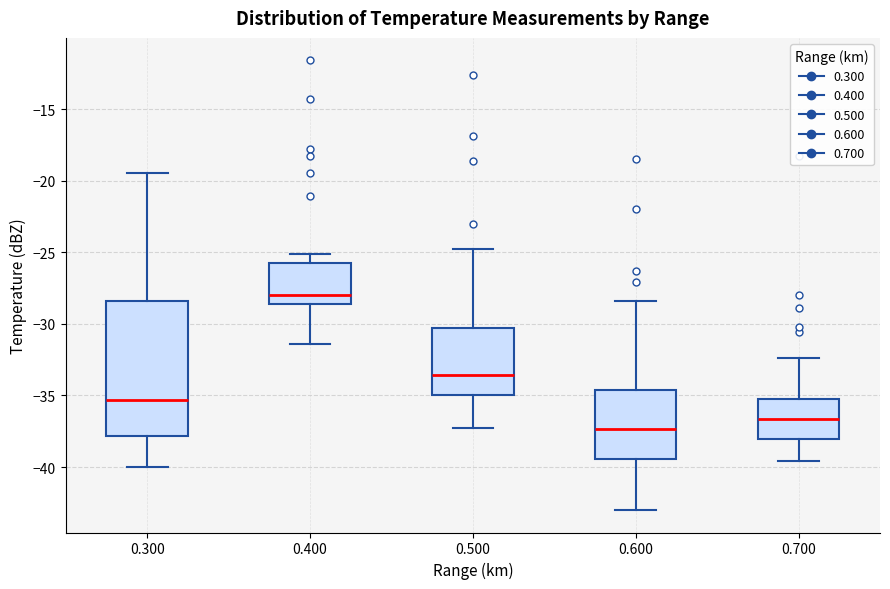

Reading left to right, read every box against the y-axis: the position of its median line, the range the box covers, and the ends of its whiskers. The values are not printed on the chart, so give them approximately, as read against the axis.

0.300: median -35.5, box -38.0 to -28.5, whiskers -40.0 to -19.5
0.400: median -28.0, box -28.5 to -25.5, whiskers -31.5 to -25.0
0.500: median -33.5, box -35.0 to -30.5, whiskers -37.5 to -25.0
0.600: median -37.5, box -39.5 to -34.5, whiskers -43.0 to -28.5
0.700: median -36.5, box -38.0 to -35.0, whiskers -39.5 to -32.5